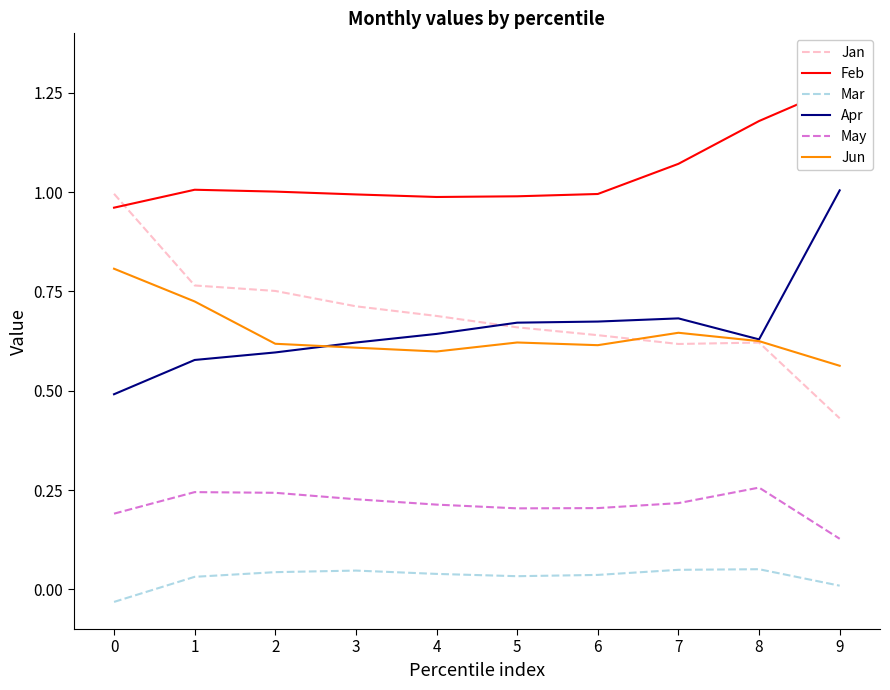

How many intersections are there between Jan and Apr?

1